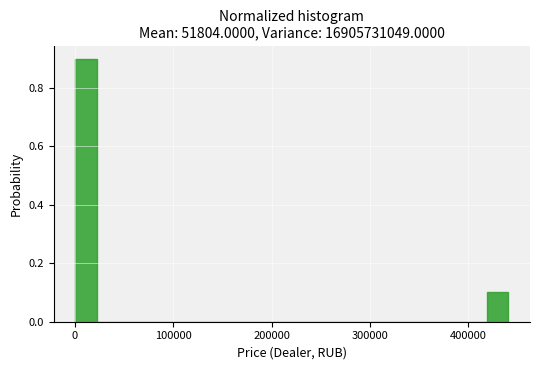

Read against the x-axis, roughly where is the centre of the tallest bar?

10000